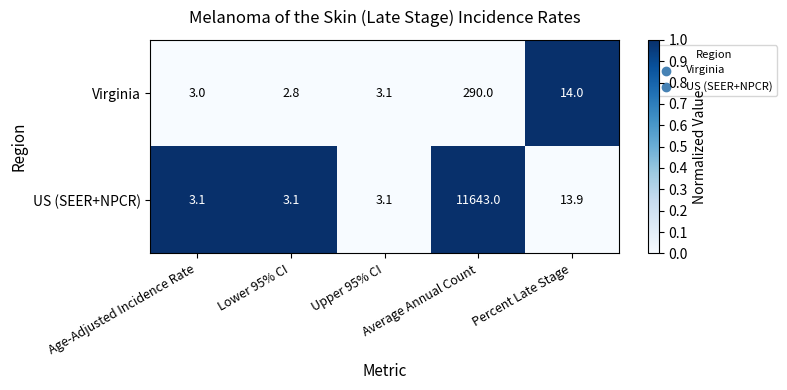

At which category is the sum across all series the highest?

Average Annual Count